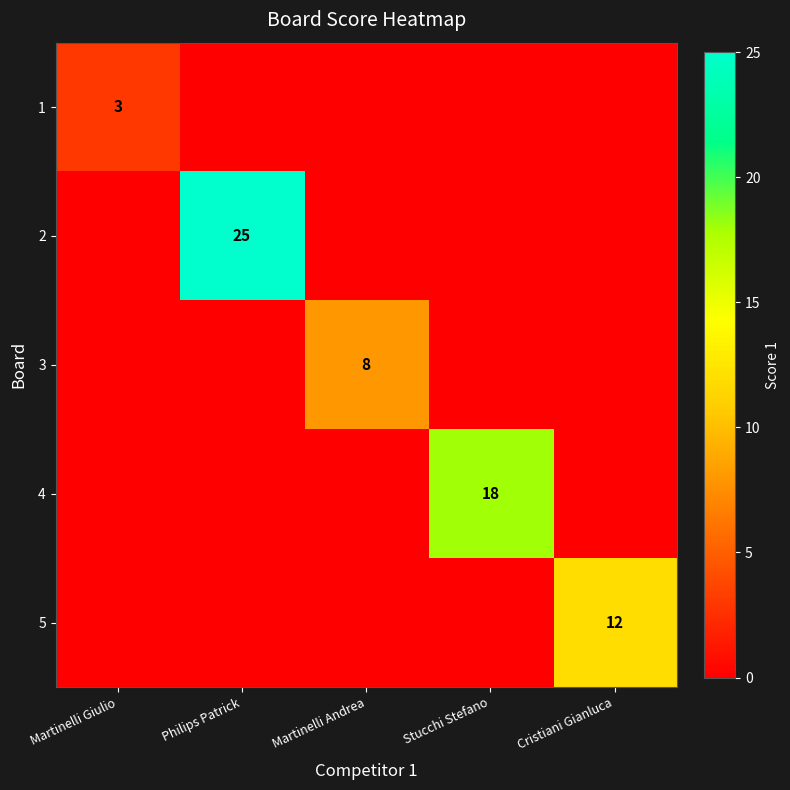

The 3 series shows 2 at Martinelli Andrea. True or false?

False